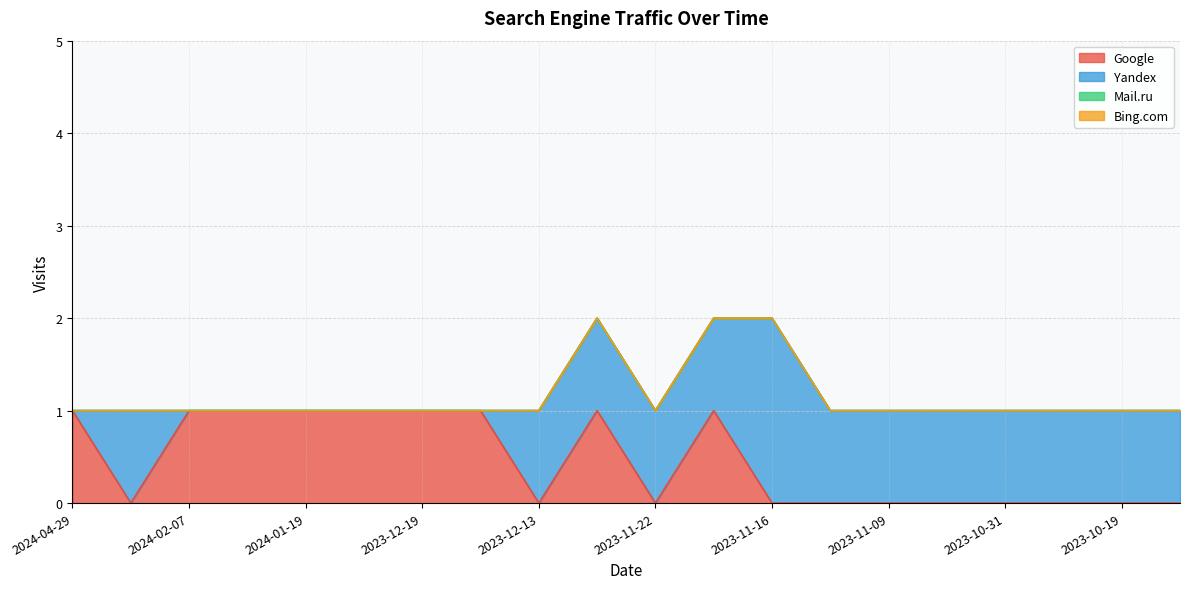

Reading left to right, transcribe all the data shown in this chart.

Google: 2024-04-29=1	2024-02-12=0	2024-02-07=1	2024-02-04=1	2024-01-19=1	2023-12-30=1	2023-12-19=1	2023-12-14=1	2023-12-13=0	2023-11-25=1	2023-11-22=0	2023-11-19=1	2023-11-16=0	2023-11-14=0	2023-11-09=0	2023-11-03=0	2023-10-31=0	2023-10-22=0	2023-10-19=0	2023-10-14=0
Yandex: 2024-04-29=0	2024-02-12=1	2024-02-07=0	2024-02-04=0	2024-01-19=0	2023-12-30=0	2023-12-19=0	2023-12-14=0	2023-12-13=1	2023-11-25=1	2023-11-22=1	2023-11-19=1	2023-11-16=2	2023-11-14=1	2023-11-09=1	2023-11-03=1	2023-10-31=1	2023-10-22=1	2023-10-19=1	2023-10-14=1
Mail.ru: 2024-04-29=0	2024-02-12=0	2024-02-07=0	2024-02-04=0	2024-01-19=0	2023-12-30=0	2023-12-19=0	2023-12-14=0	2023-12-13=0	2023-11-25=0	2023-11-22=0	2023-11-19=0	2023-11-16=0	2023-11-14=0	2023-11-09=0	2023-11-03=0	2023-10-31=0	2023-10-22=0	2023-10-19=0	2023-10-14=0
Bing.com: 2024-04-29=0	2024-02-12=0	2024-02-07=0	2024-02-04=0	2024-01-19=0	2023-12-30=0	2023-12-19=0	2023-12-14=0	2023-12-13=0	2023-11-25=0	2023-11-22=0	2023-11-19=0	2023-11-16=0	2023-11-14=0	2023-11-09=0	2023-11-03=0	2023-10-31=0	2023-10-22=0	2023-10-19=0	2023-10-14=0